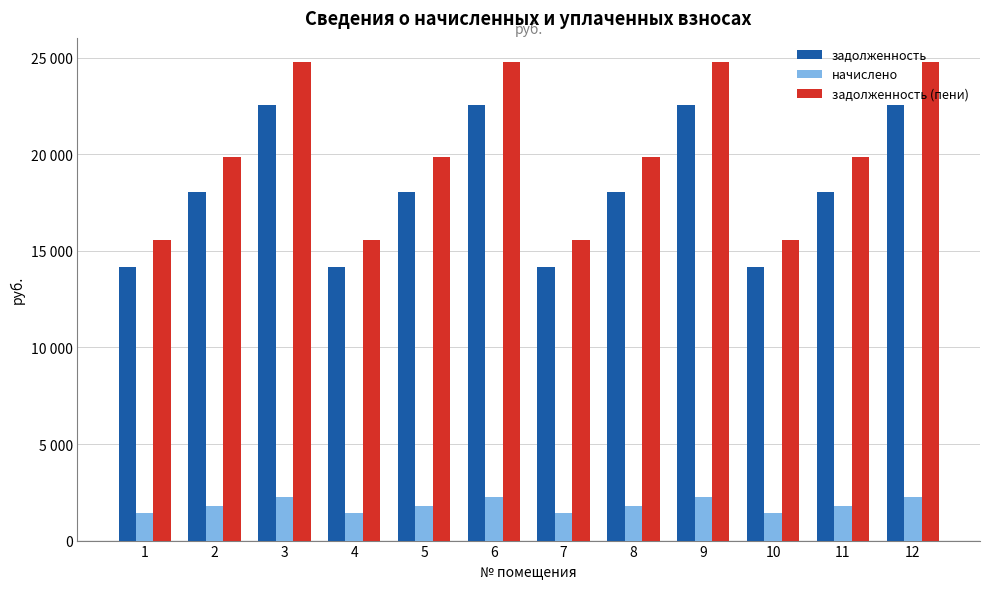

What are all the series names shown in the legend?

задолженность, начислено, задолженность (пени)